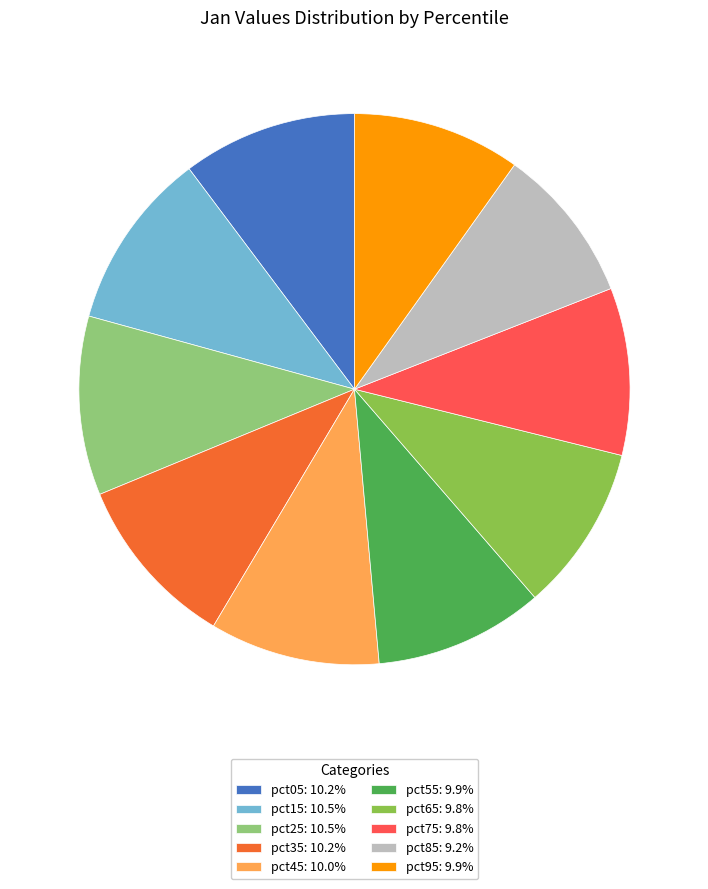

Does pct75: 9.8% account for over 50% of the chart?

No